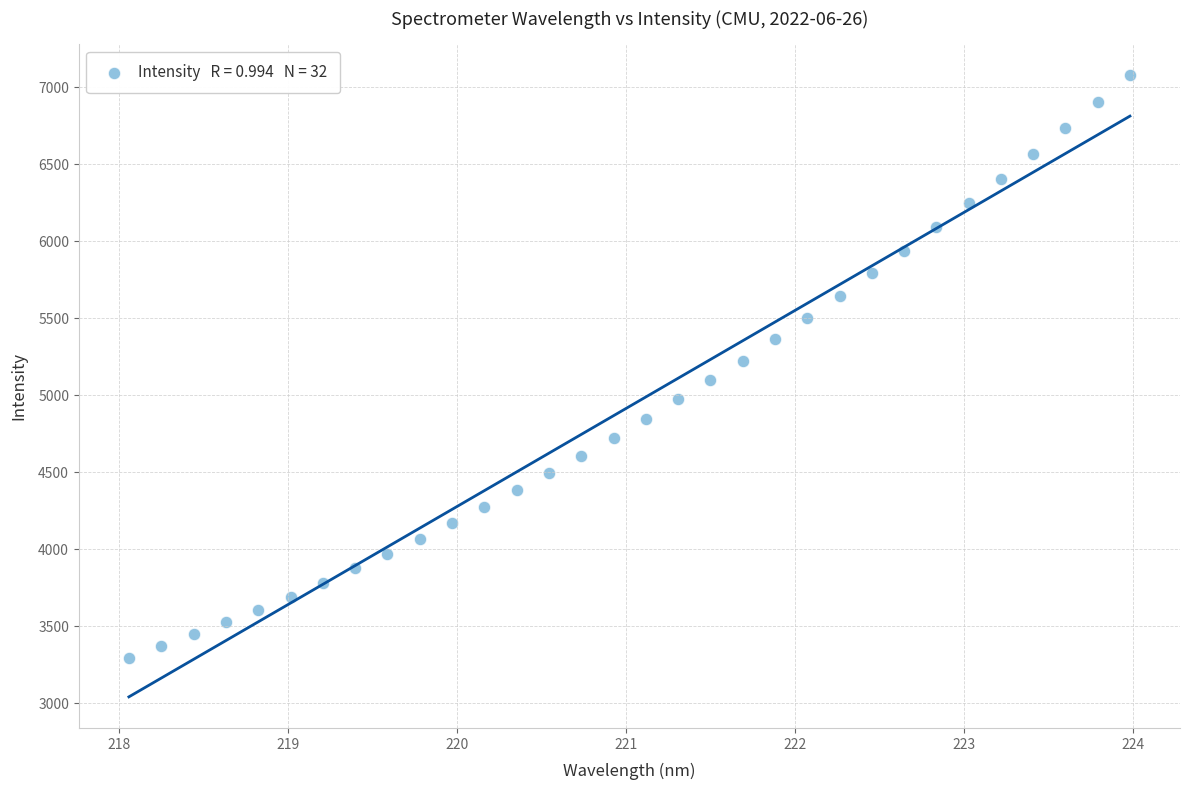

What is the range of X values (max minus min)?

5.9